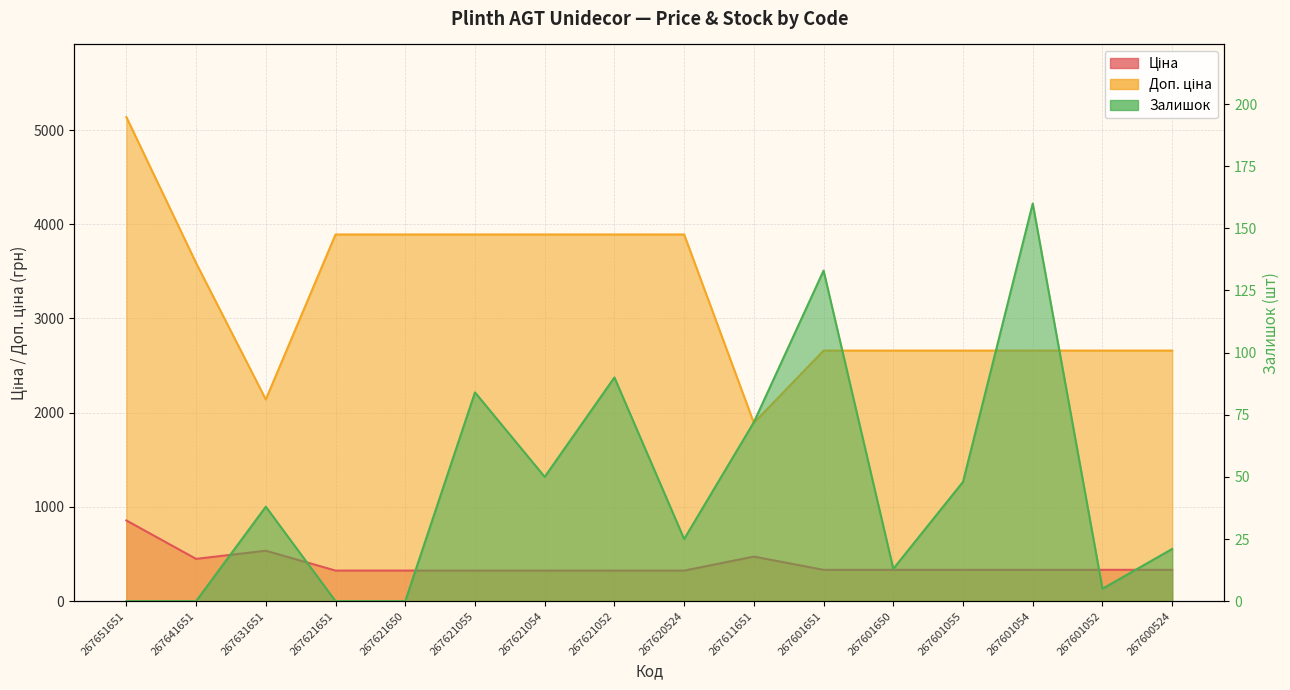

At which label does Ціна reach its minimum?

267621651